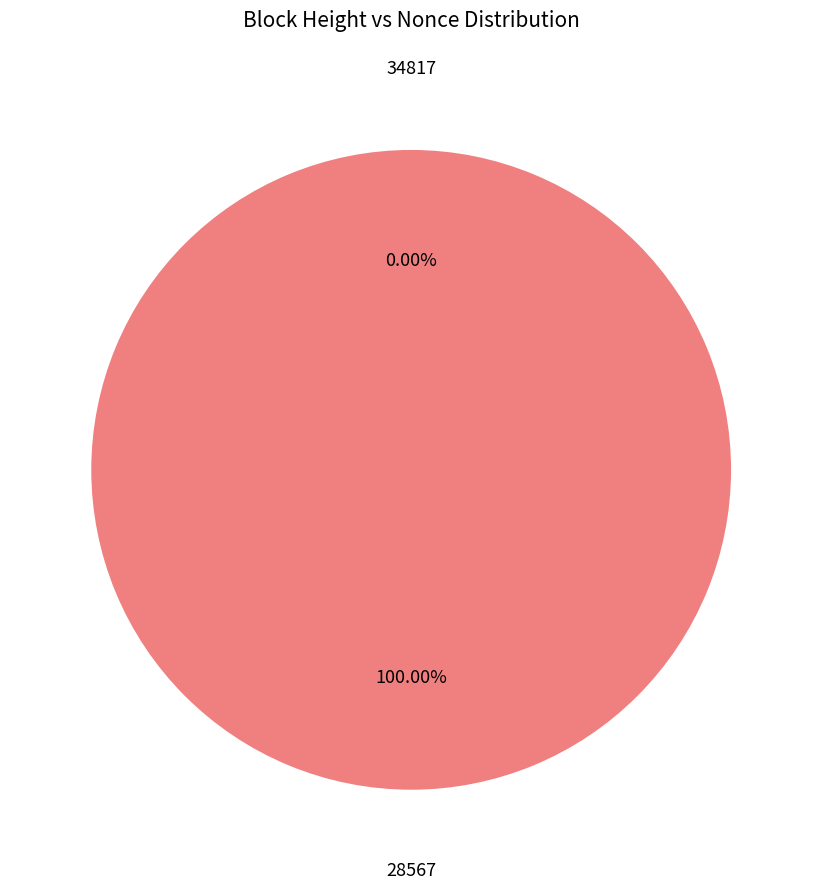

To the nearest percent, what is the difference between the 34817 and 28567 slice percentages?

100%